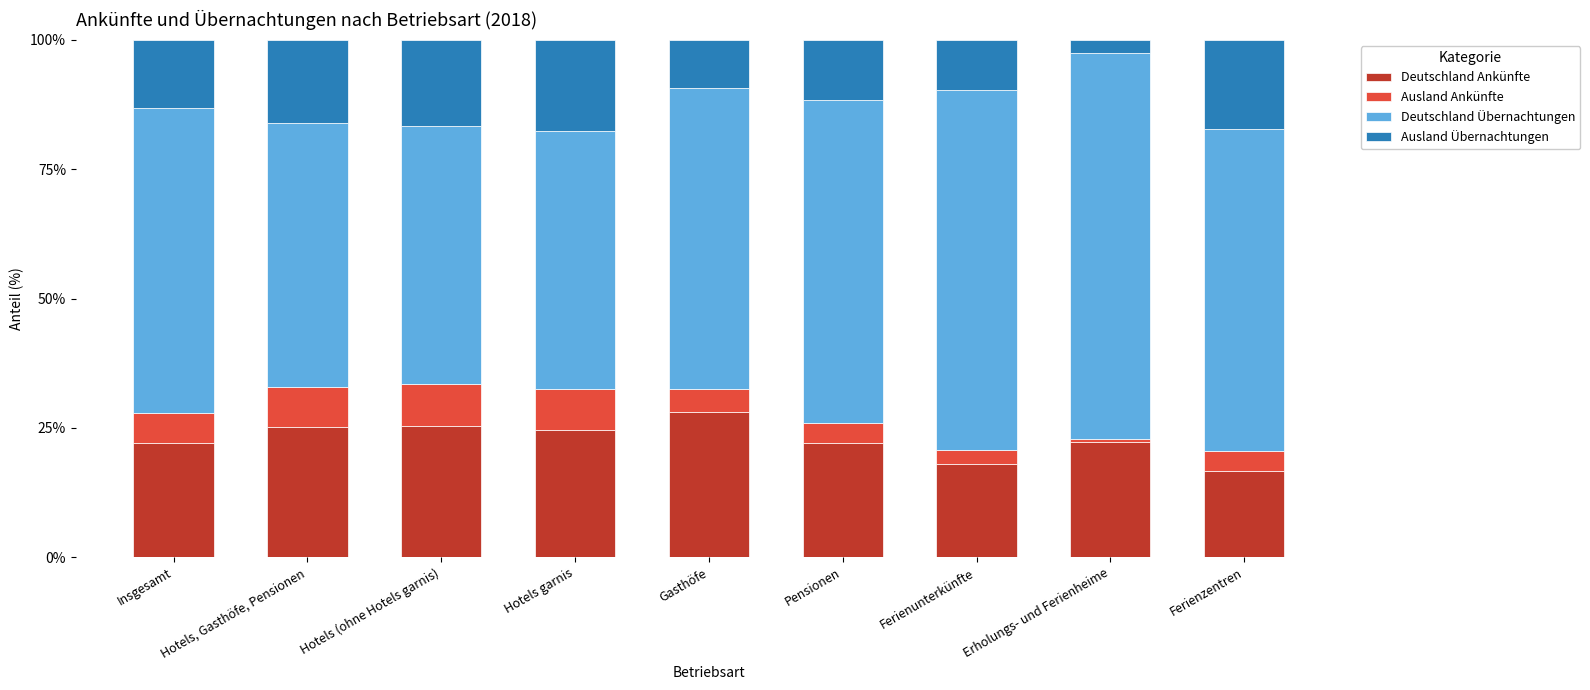

Count the number of categories in the chart.

9